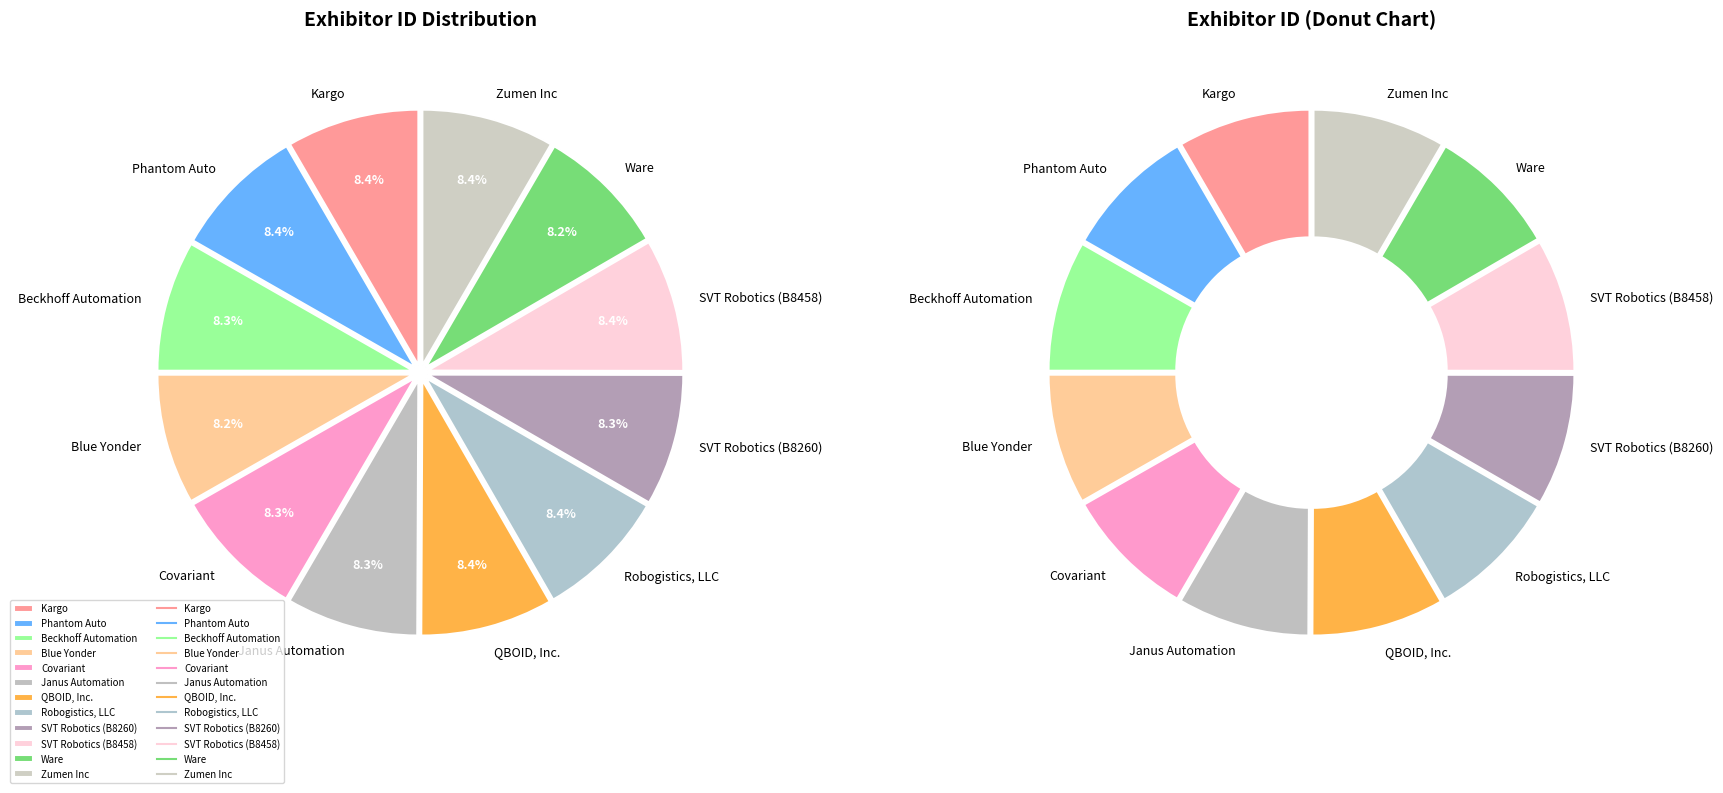

What is the smallest slice in the pie chart?

Ware